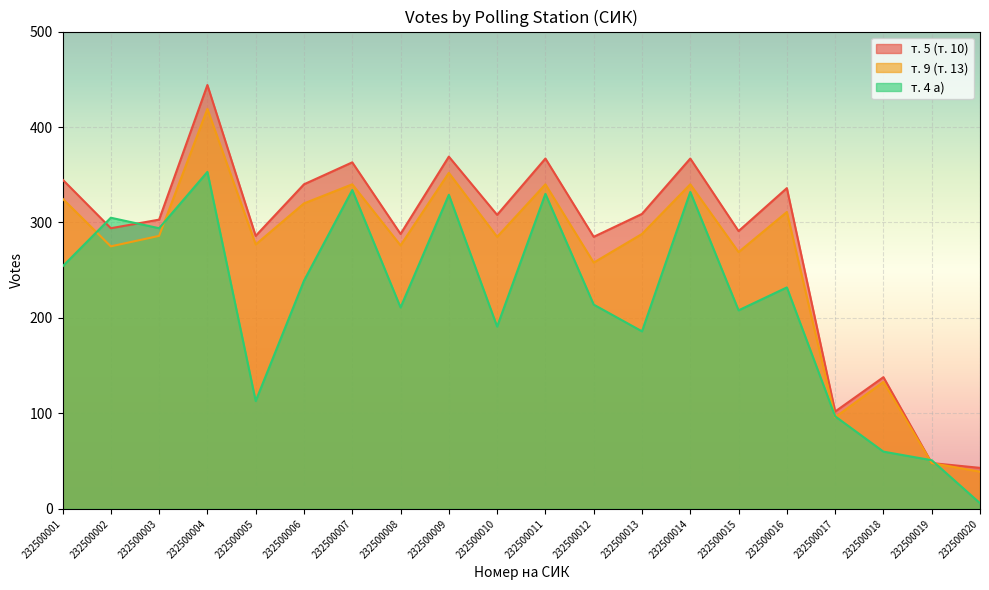

Which category has the lowest value in the т. 9 (т. 13) series?

232500020